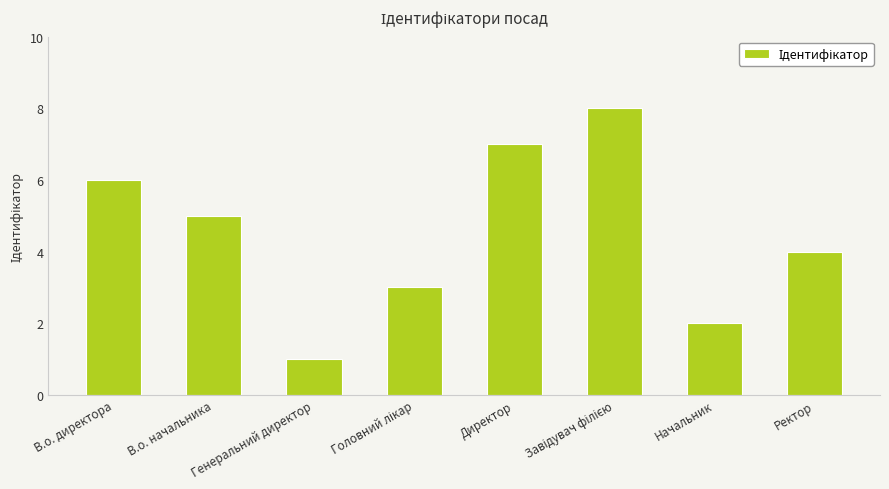

What is the smallest value displayed?

1